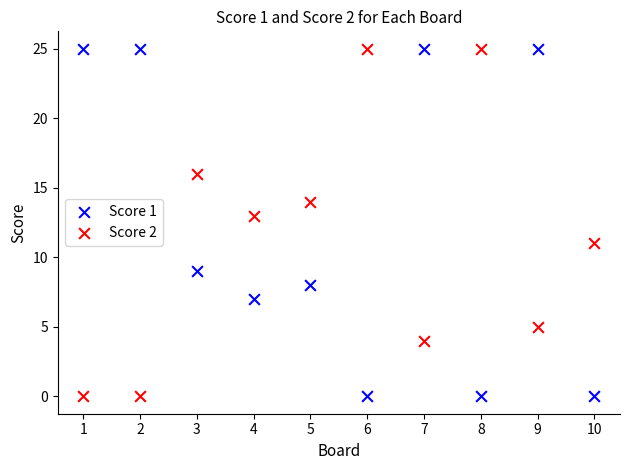

What are all the series names shown in the legend?

Score 1, Score 2